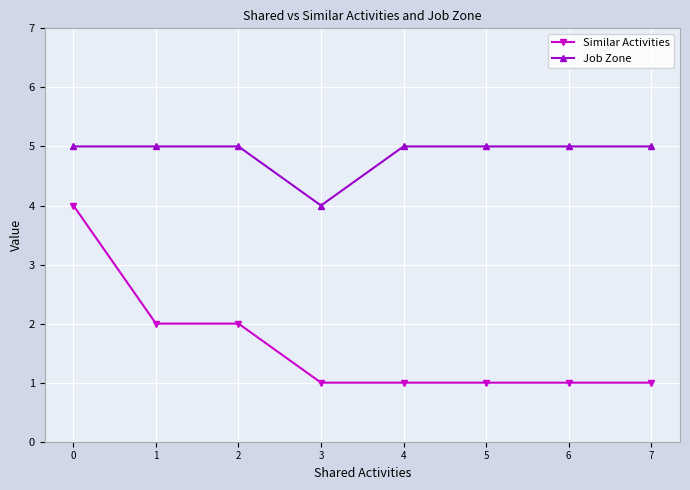

True or false: Job Zone and Similar Activities intersect in this chart.

False